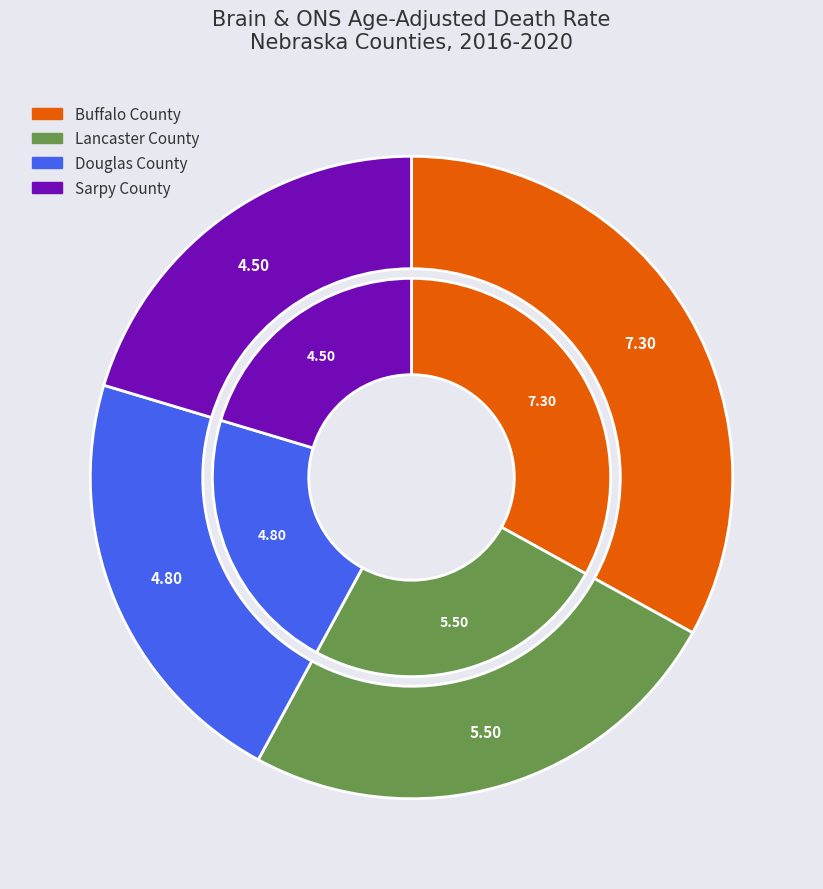

Rank the categories by value from highest to lowest.

Buffalo County, Lancaster County, Douglas County, Sarpy County